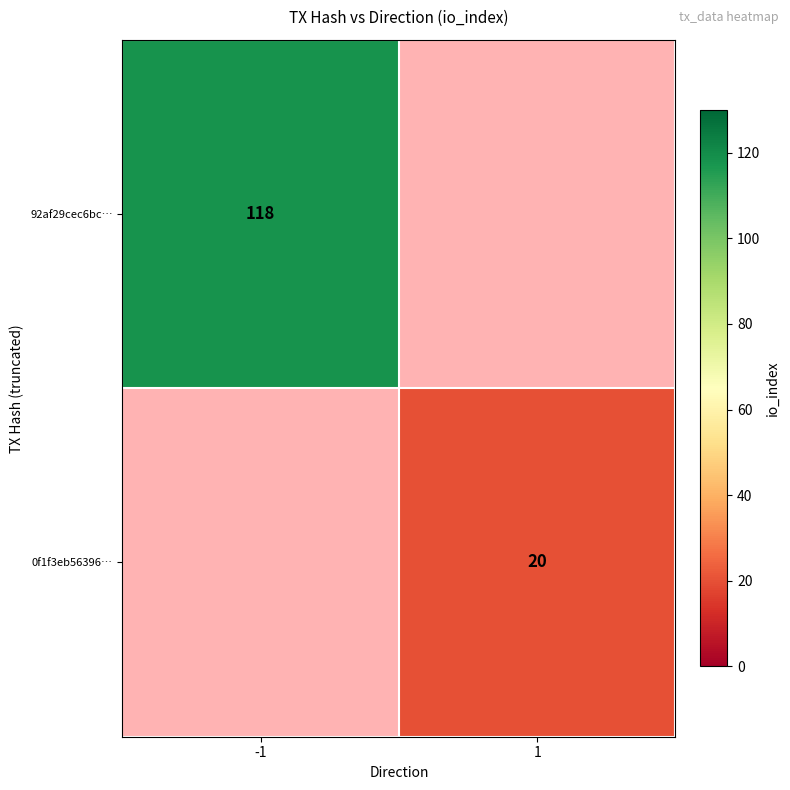

The value of 92af29cec6bc… at -1 is 204. True or false?

False